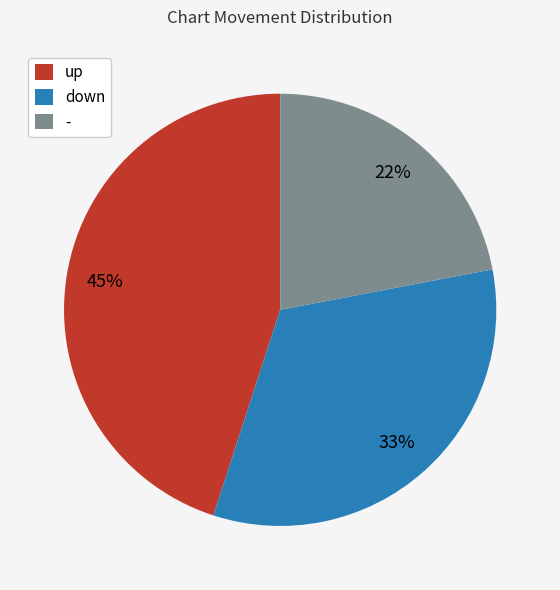

Which slice is the smallest?

-